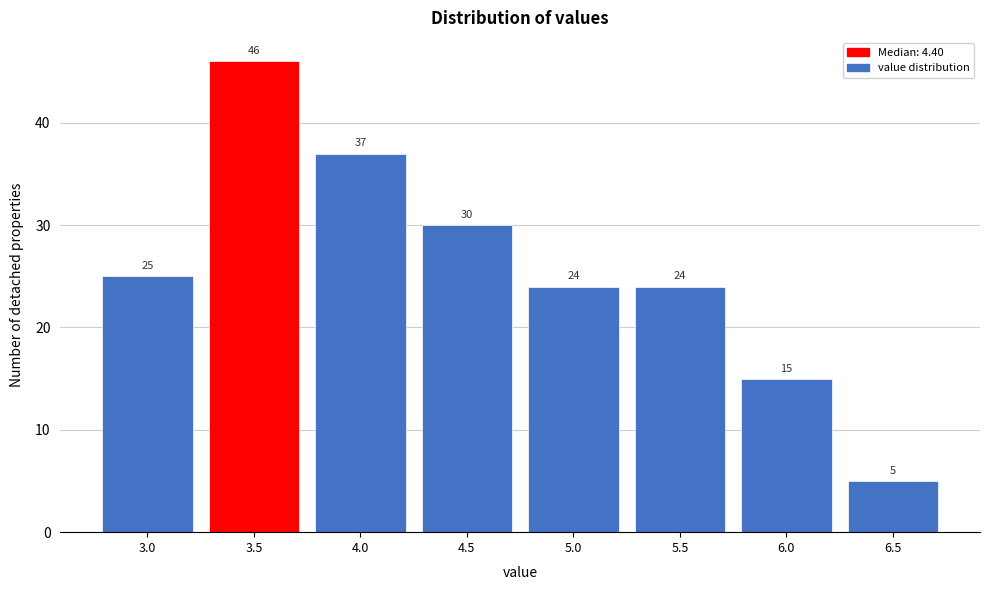

Reading left to right, what are all the values shown in this chart?

25	46	37	30	24	24	15	5